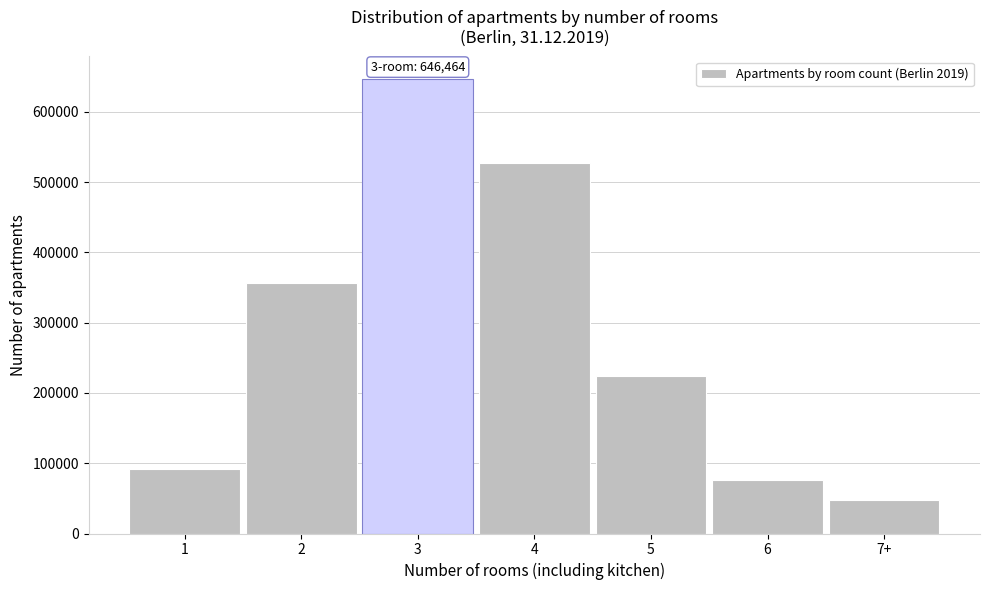

Reading left to right, transcribe all the data shown in this chart.

91349	356493	646464	526879	223511	75730	47889